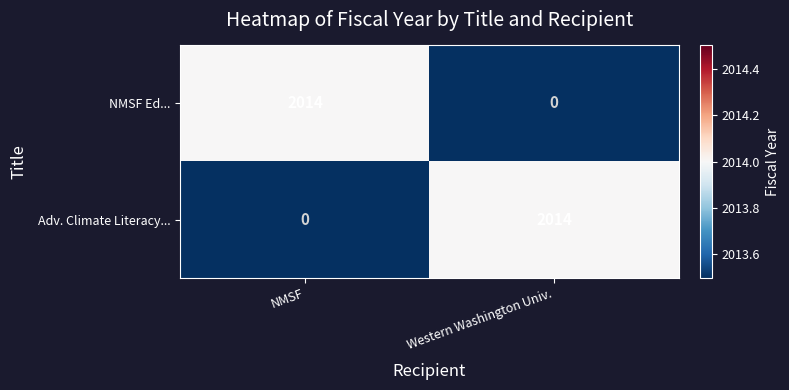

What is the difference between the highest and lowest values at NMSF?

2014